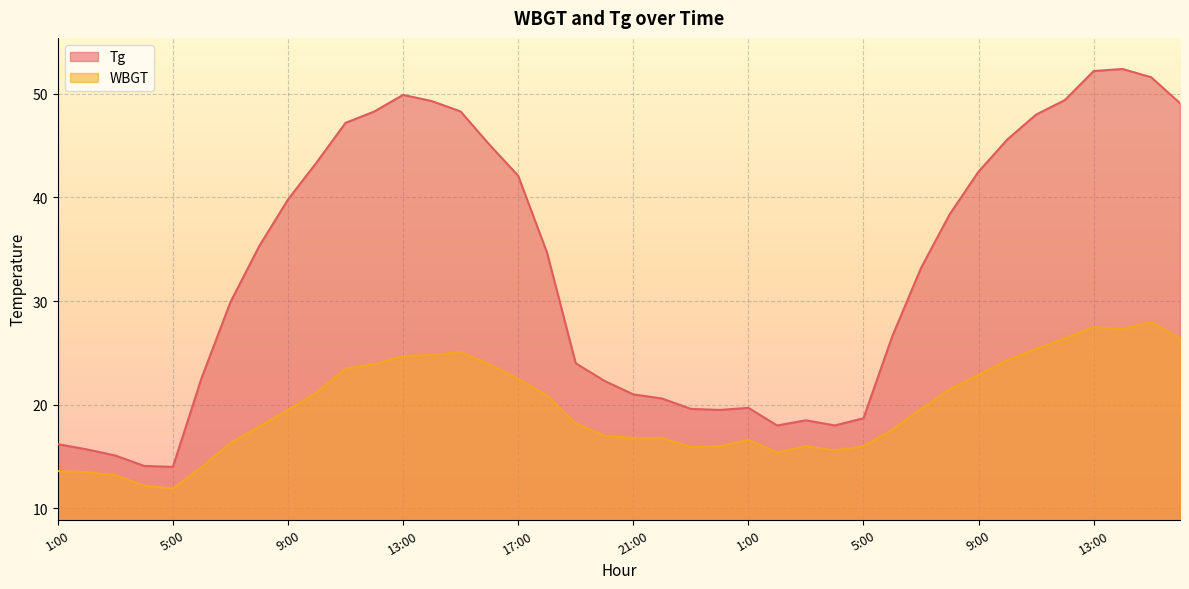

Is it true that WBGT equals 20.6 at 2:00?

False